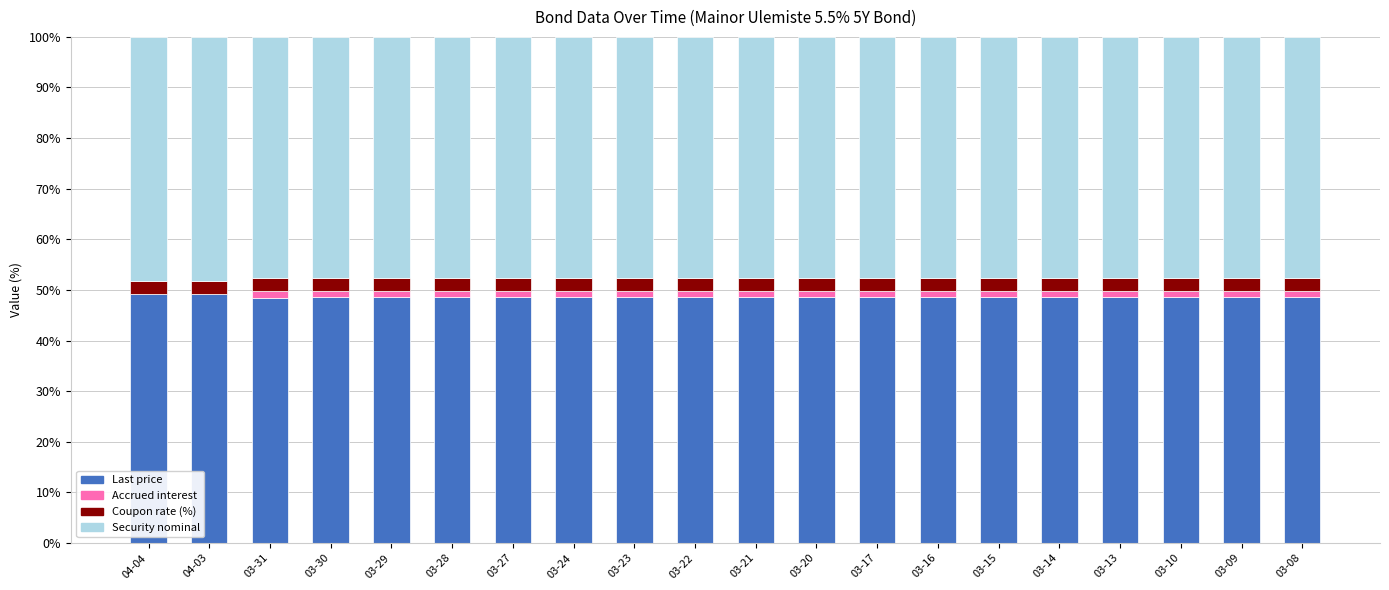

What is the sum of all Last price values?

972.0